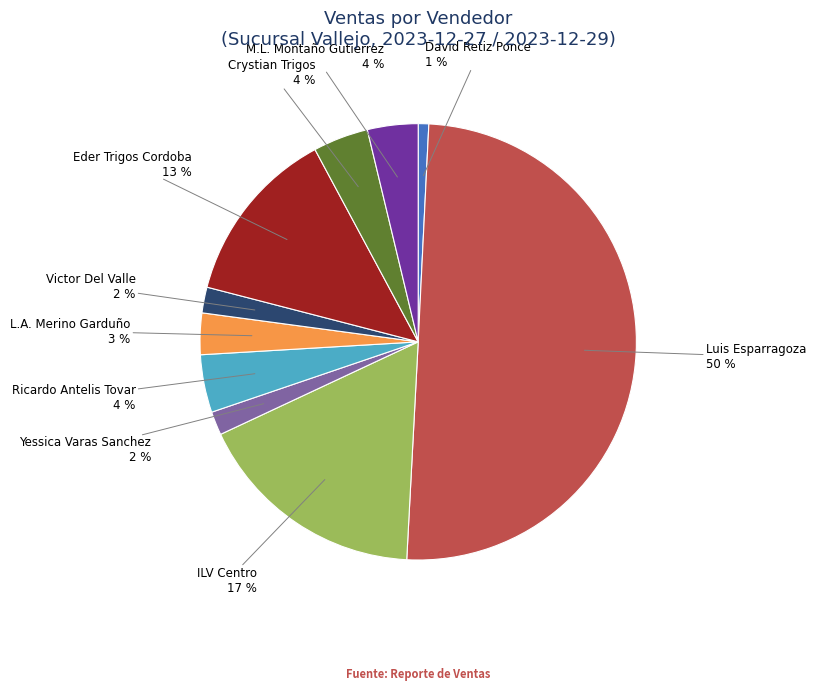

To the nearest percent, what is the difference between the largest and smallest slice percentages?

49%